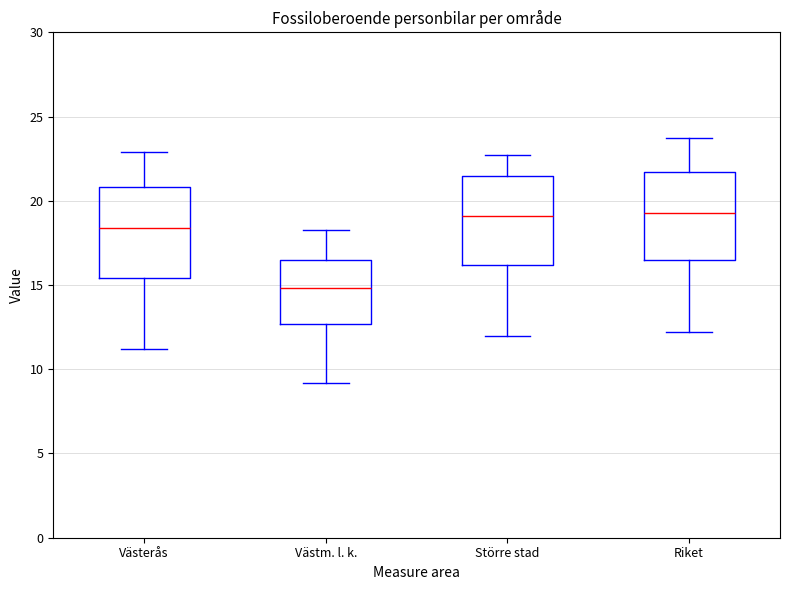

Reading left to right, transcribe this box plot: for each box, give where its median line is, the range the box spans, and where its two whiskers end, as read against the y-axis. The values are not printed on the chart, so give them approximately, as read against the axis.

Västerås: median 18.5, box 15.5 to 21.0, whiskers 11.0 to 23.0
Västm. l. k.: median 15.0, box 12.5 to 16.5, whiskers 9.0 to 18.5
Större stad: median 19.0, box 16.0 to 21.5, whiskers 12.0 to 22.5
Riket: median 19.5, box 16.5 to 21.5, whiskers 12.0 to 23.5